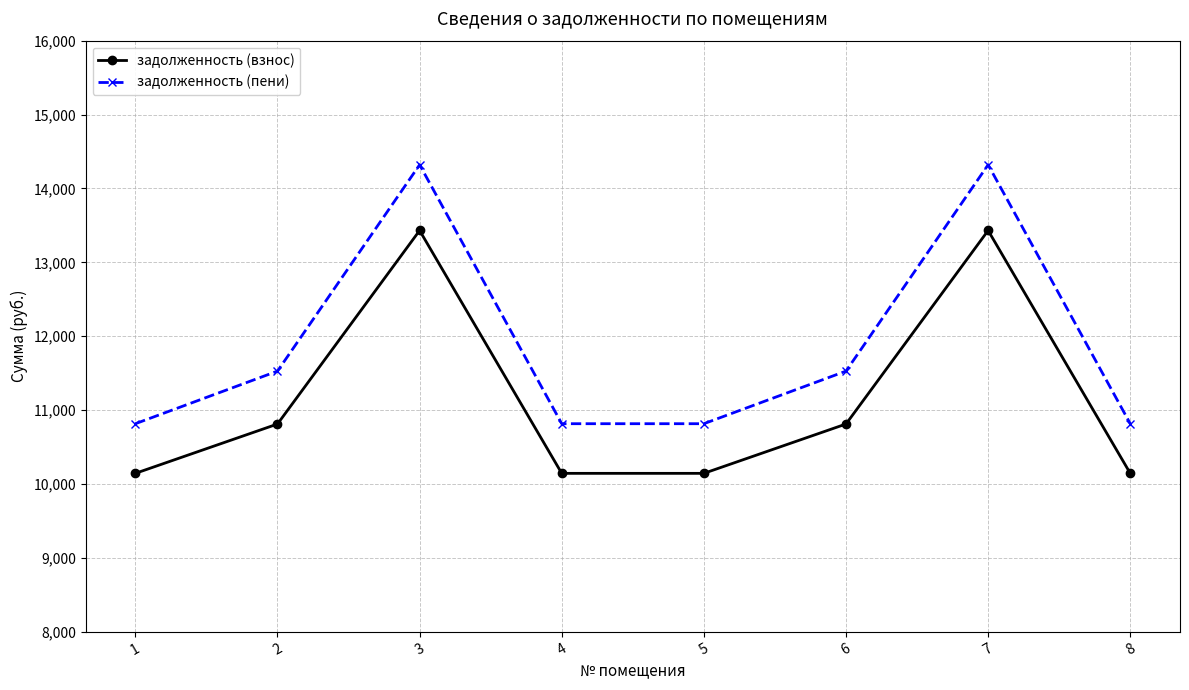

Where is the first local maximum for задолженность (взнос)?

3